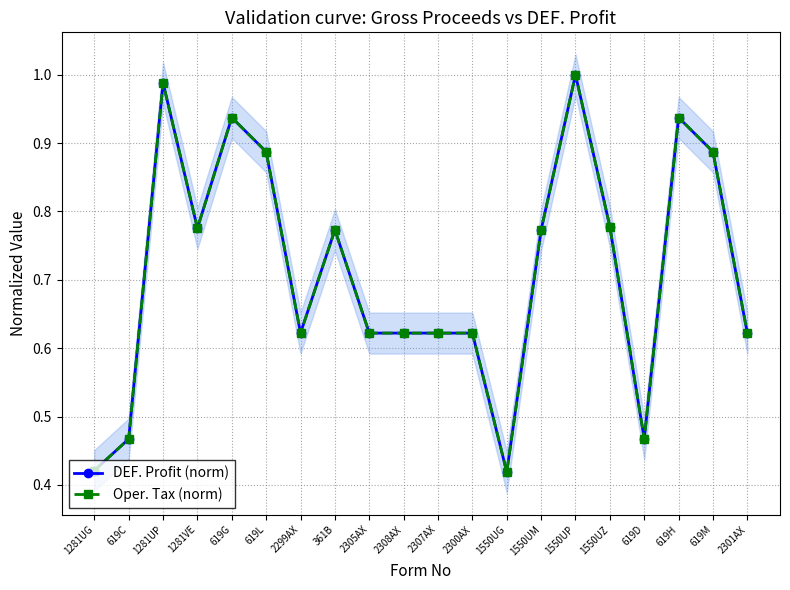

What is the value of the Oper. Tax (norm) point at the 16th from the left?

0.8